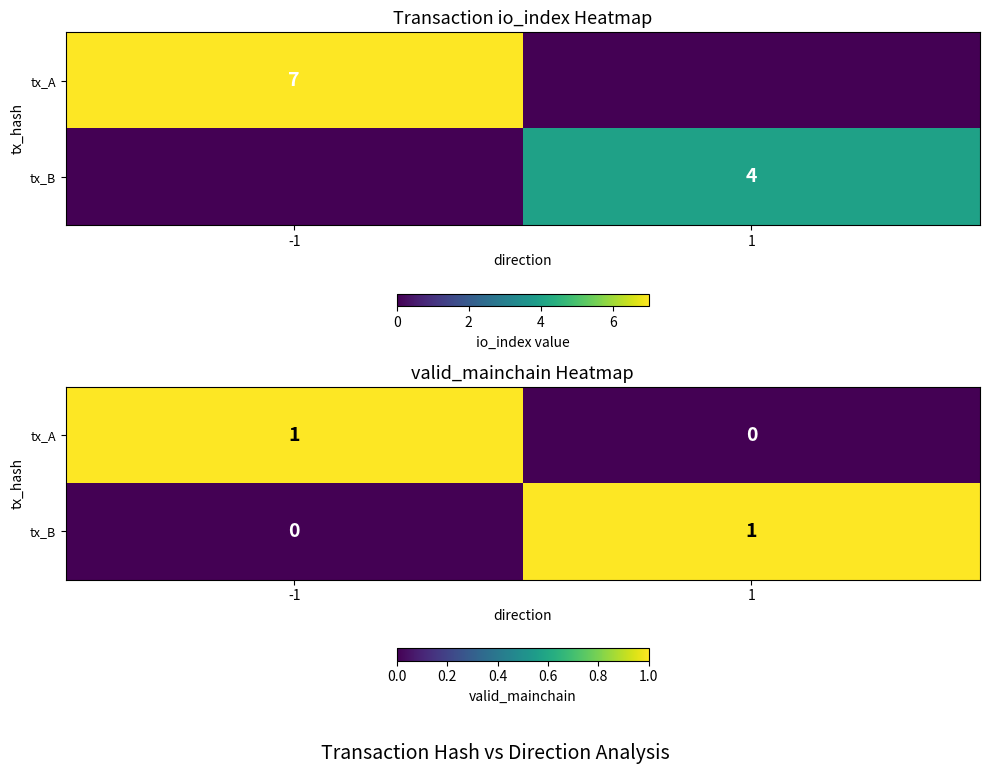

The tx_A series shows 0 at 1. True or false?

True